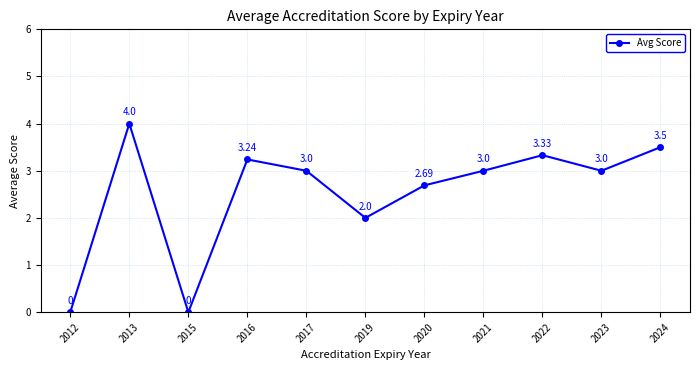

Is it true that the value at 2021 is 4.1?

False